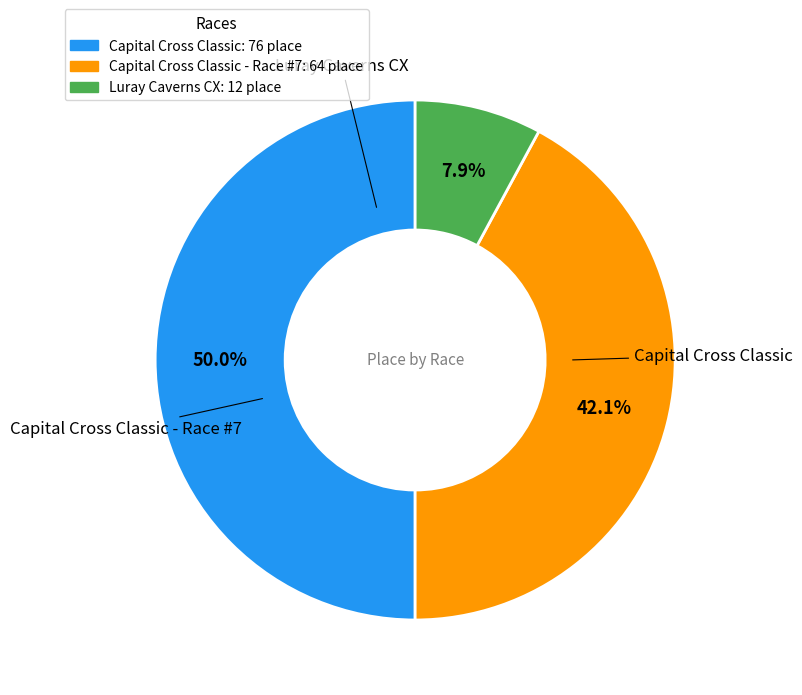

Rank the categories by value from highest to lowest.

Capital Cross Classic, Capital Cross Classic - Race #7, Luray Caverns CX